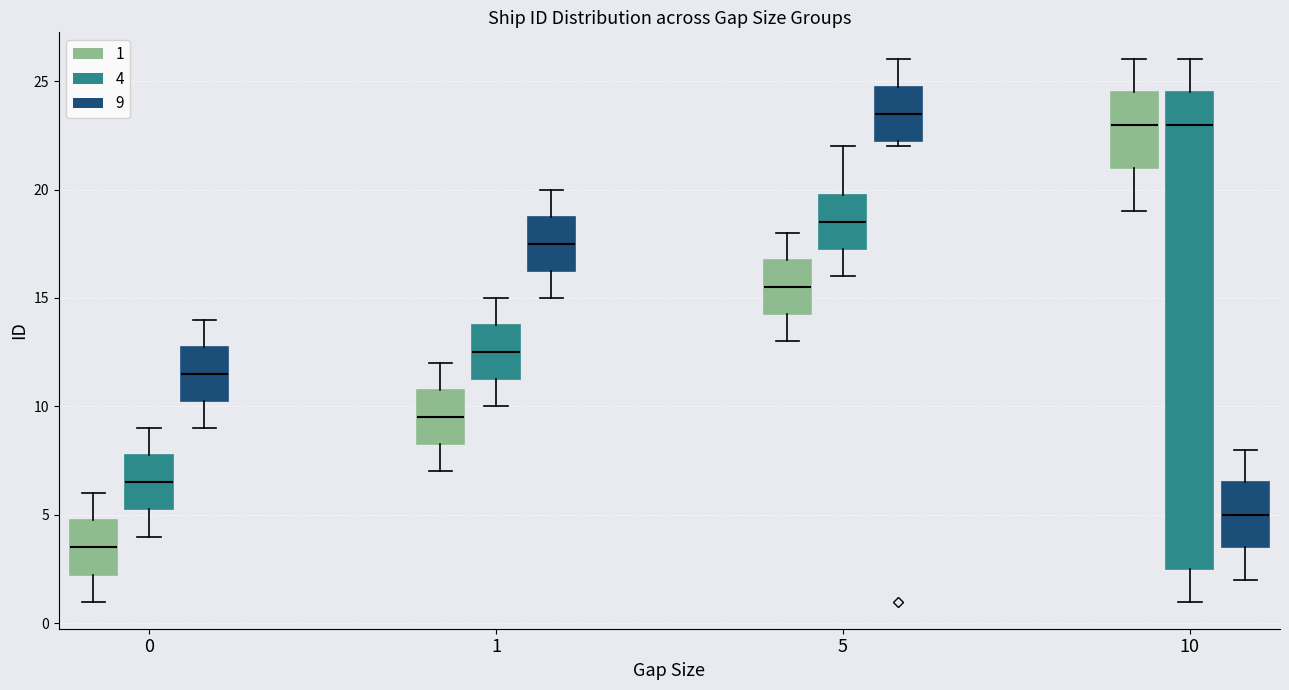

Where is the upper edge of the box for 10 (4) on the y-axis? The values are not printed on the chart, so give them approximately, as read against the axis.

24.5